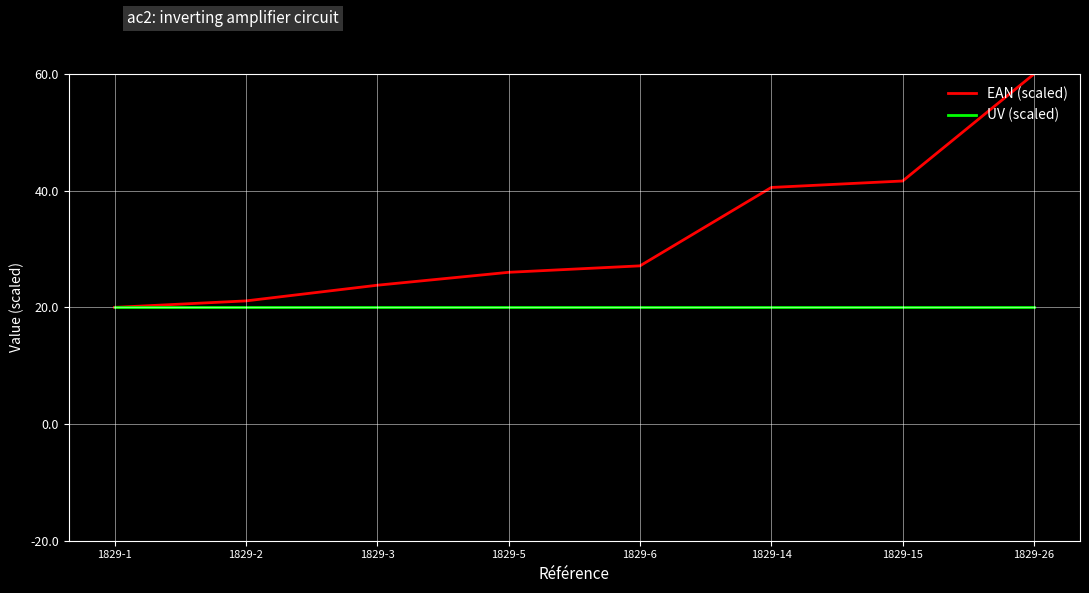

List the series in order of their overall mean, highest first.

EAN (scaled), UV (scaled)